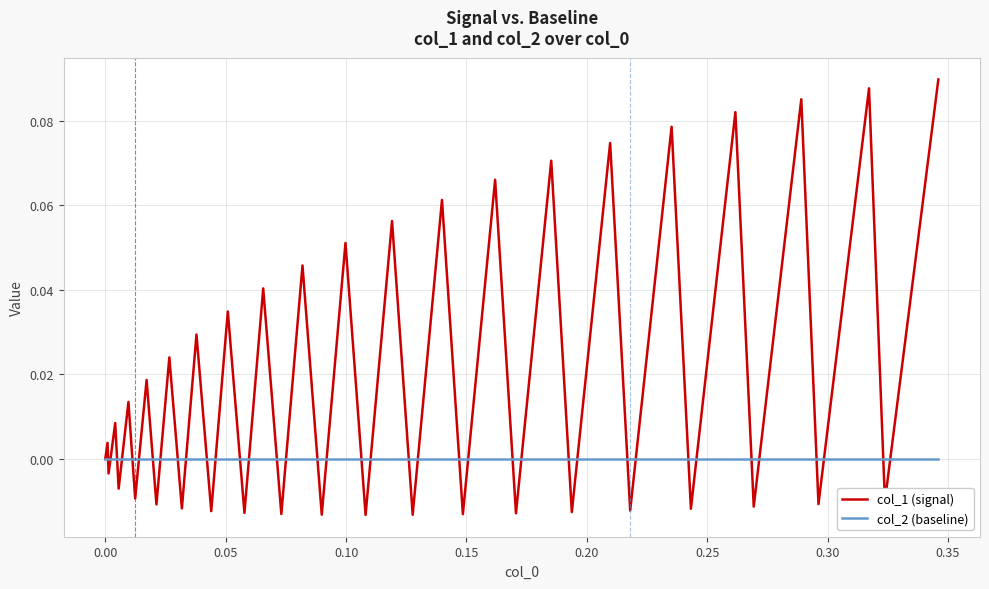

Rank the series by their maximum value, from highest to lowest.

col_1 (signal), col_2 (baseline)